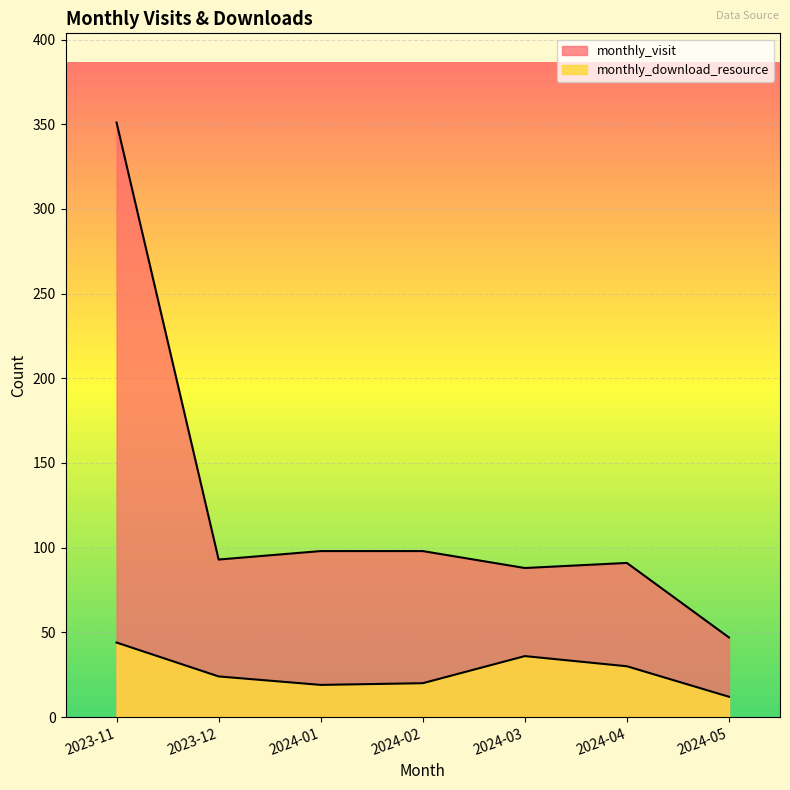

True or false: monthly_download_resource and monthly_visit cross at least once.

False